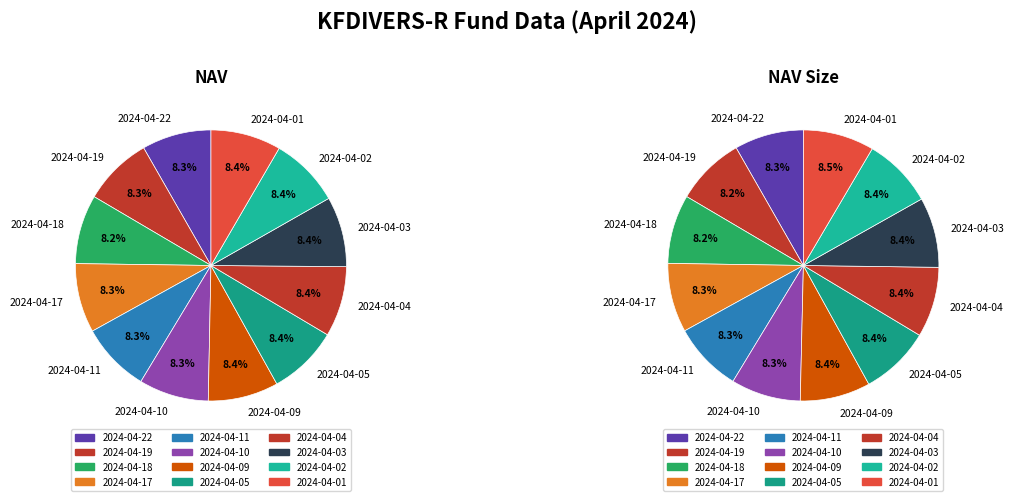

What percentage is the 2024-04-10 slice, to the nearest percent?

8%